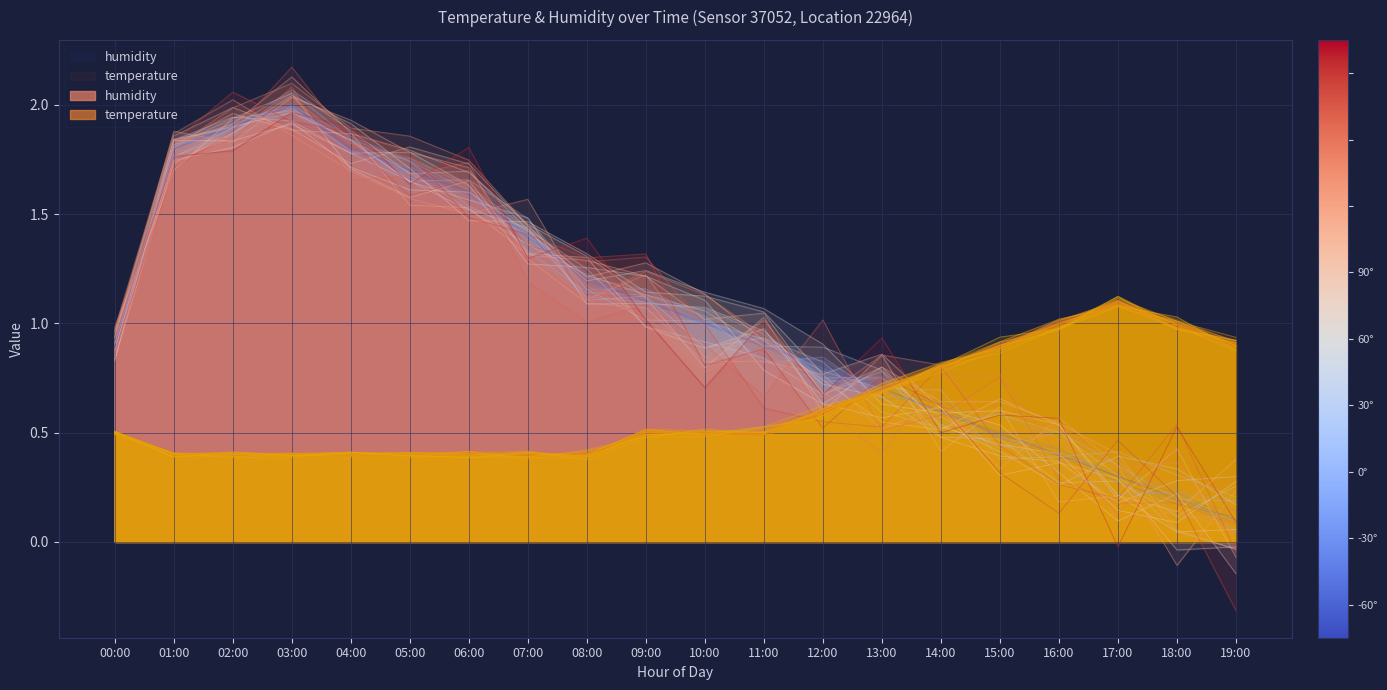

How many lines are shown in the chart?

2